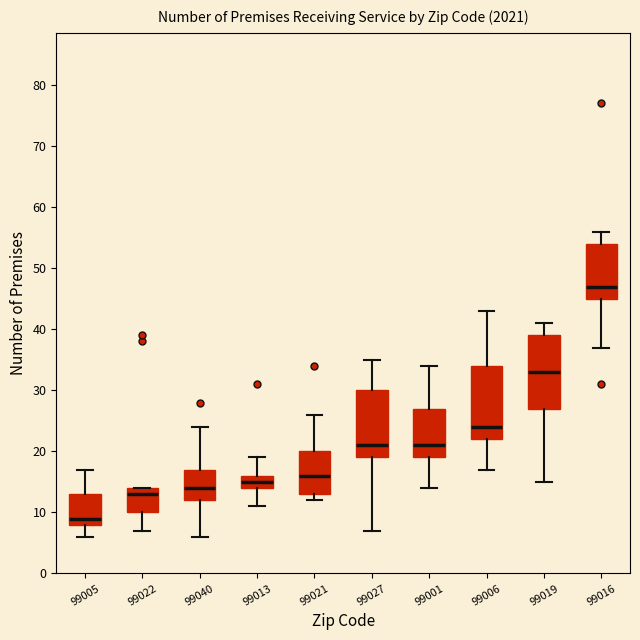

Where is the lower edge of the box at x = 99005 on the y-axis? The values are not printed on the chart, so give them approximately, as read against the axis.

8